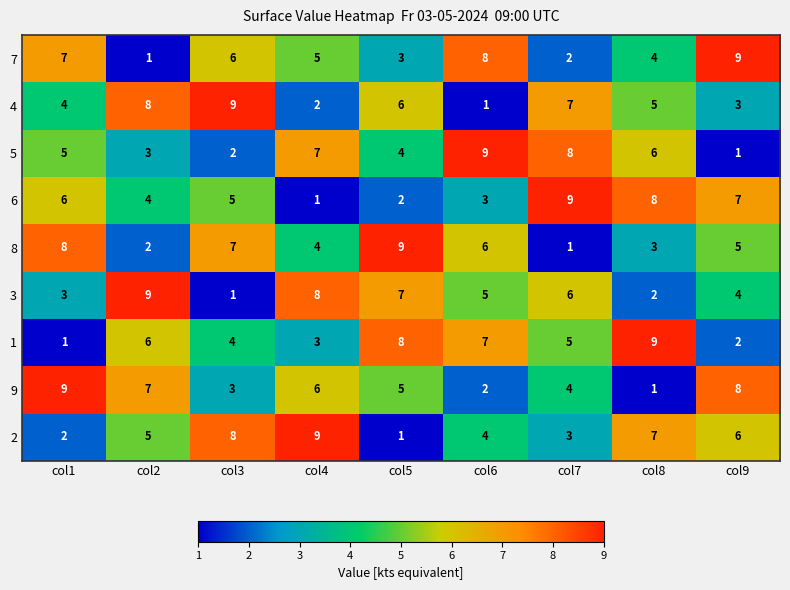

Which category has the lowest value in the 5 series?

col9